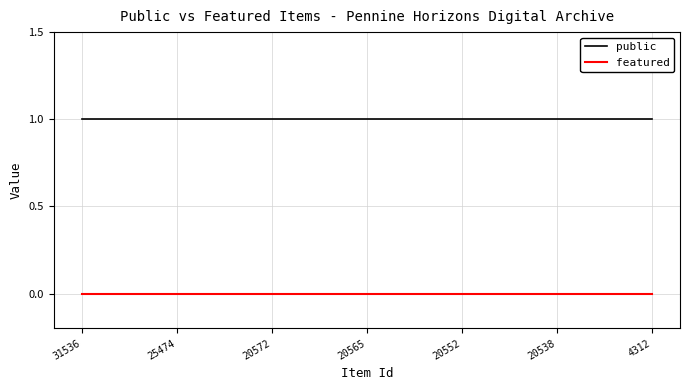

How many series are shown in this chart?

2